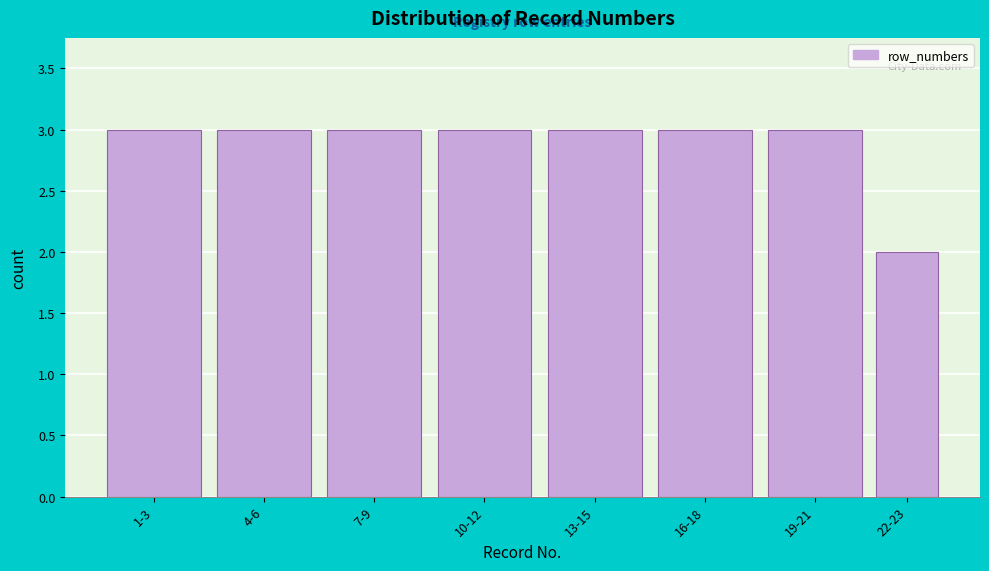

Reading left to right, list all the values displayed in this chart.

3	3	3	3	3	3	3	2